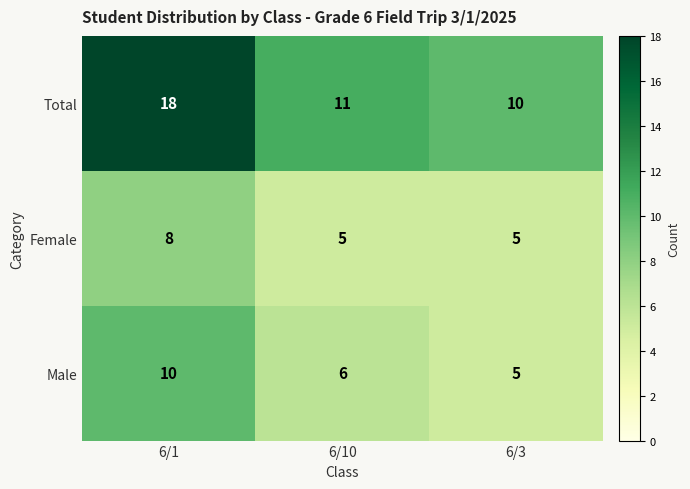

Count the Male values in the range 5 to 10.

3